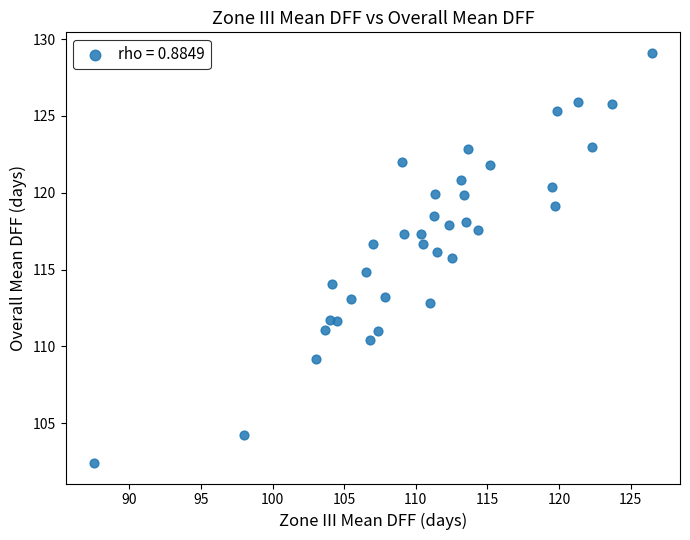

What is the range of Y values (max minus min)?

26.7